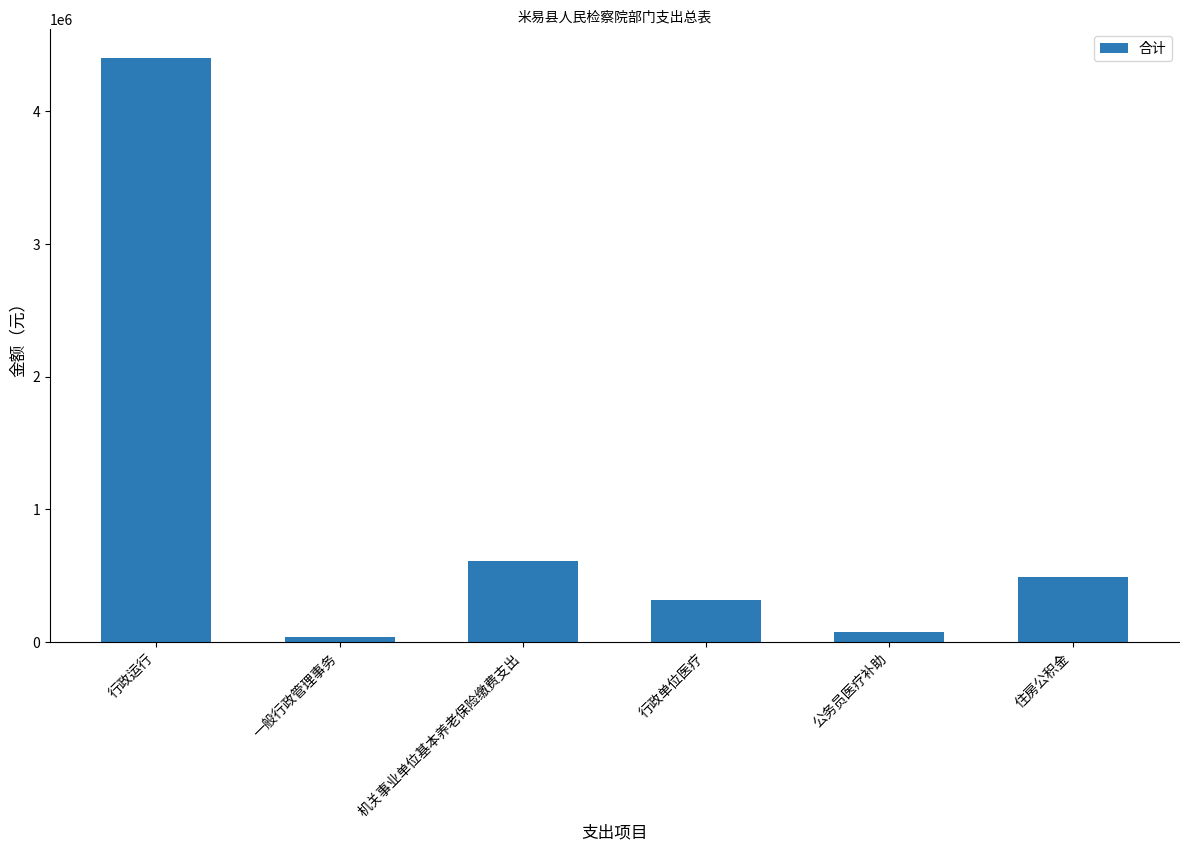

True or false: the data shows 607703.8 at 机关事业单位基本养老保险缴费支出.

True